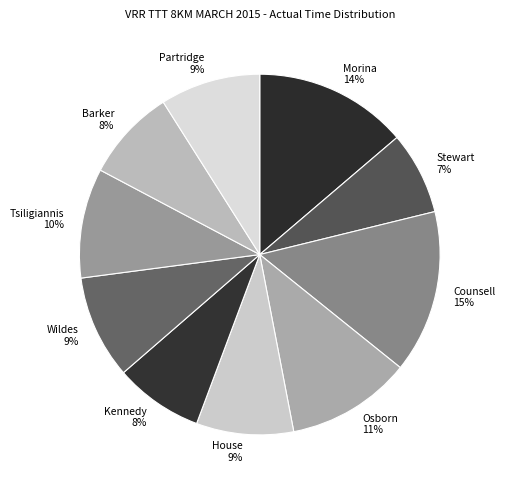

To the nearest percent, what is the average slice percentage?

10%